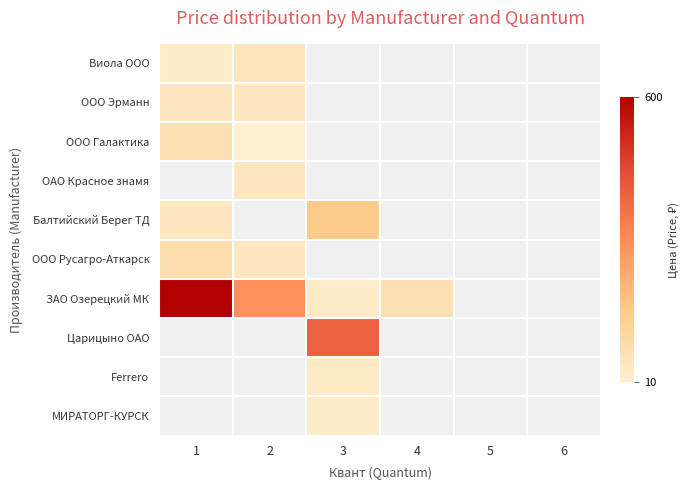

Is the value of ЗАО Озерецкий МК at 3 greater than the value of Царицыно ОАО at 5?

No